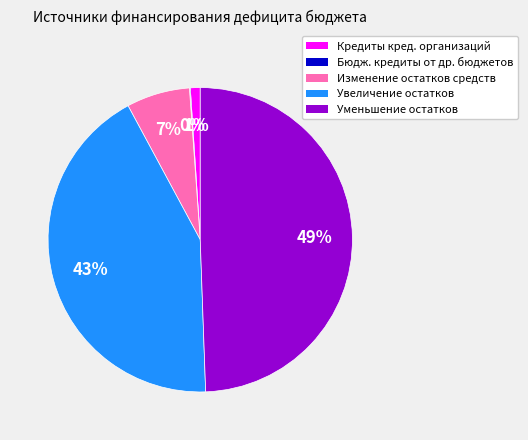

To the nearest percent, what is the difference between the largest and smallest slice percentages?

49%